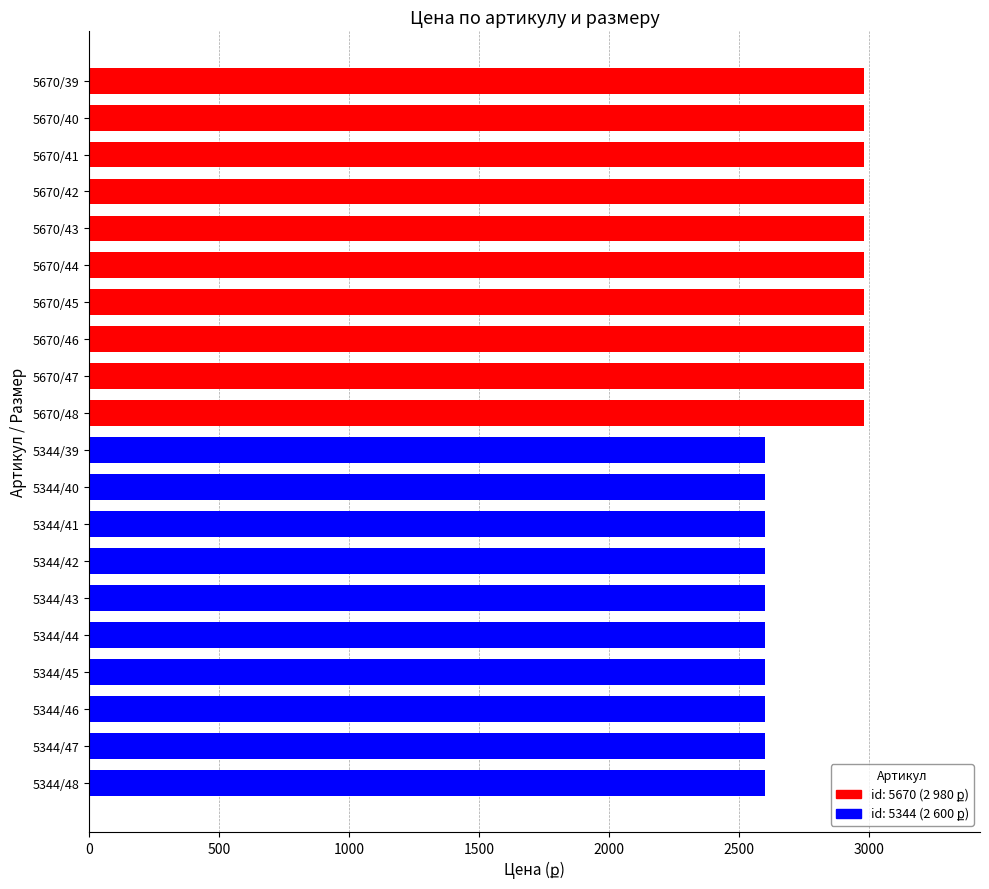

Reading bottom to top, list all the values displayed in this chart.

2600	2600	2600	2600	2600	2600	2600	2600	2600	2600	2980	2980	2980	2980	2980	2980	2980	2980	2980	2980